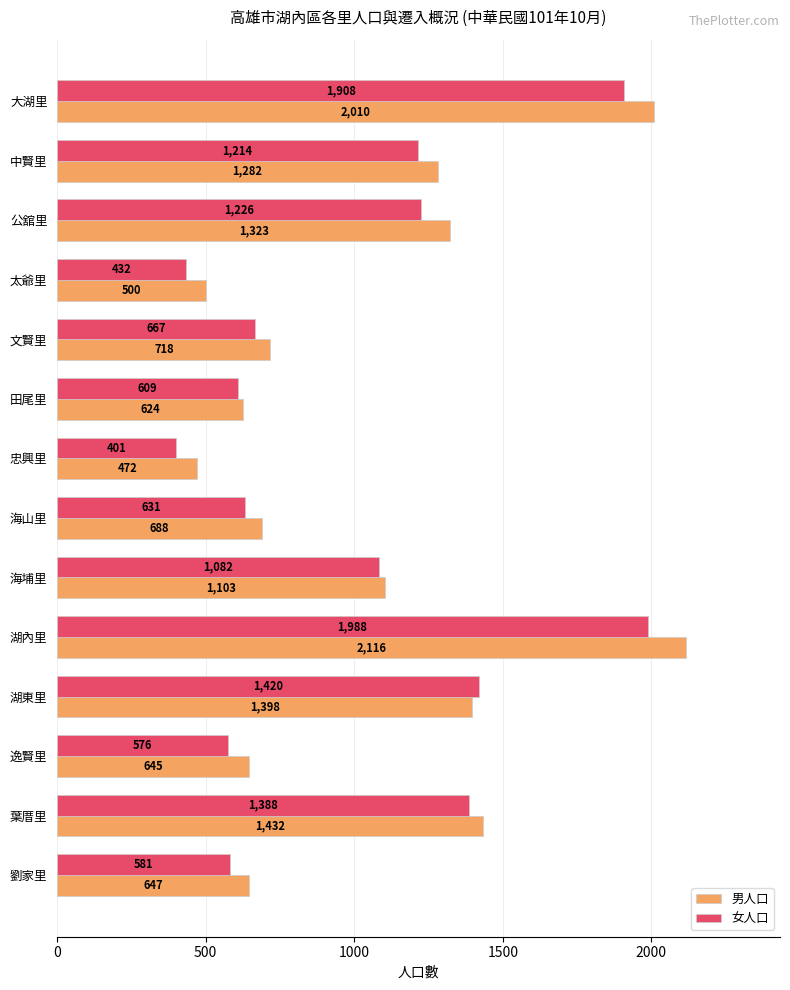

What is the total value across all series at 中賢里?

2496